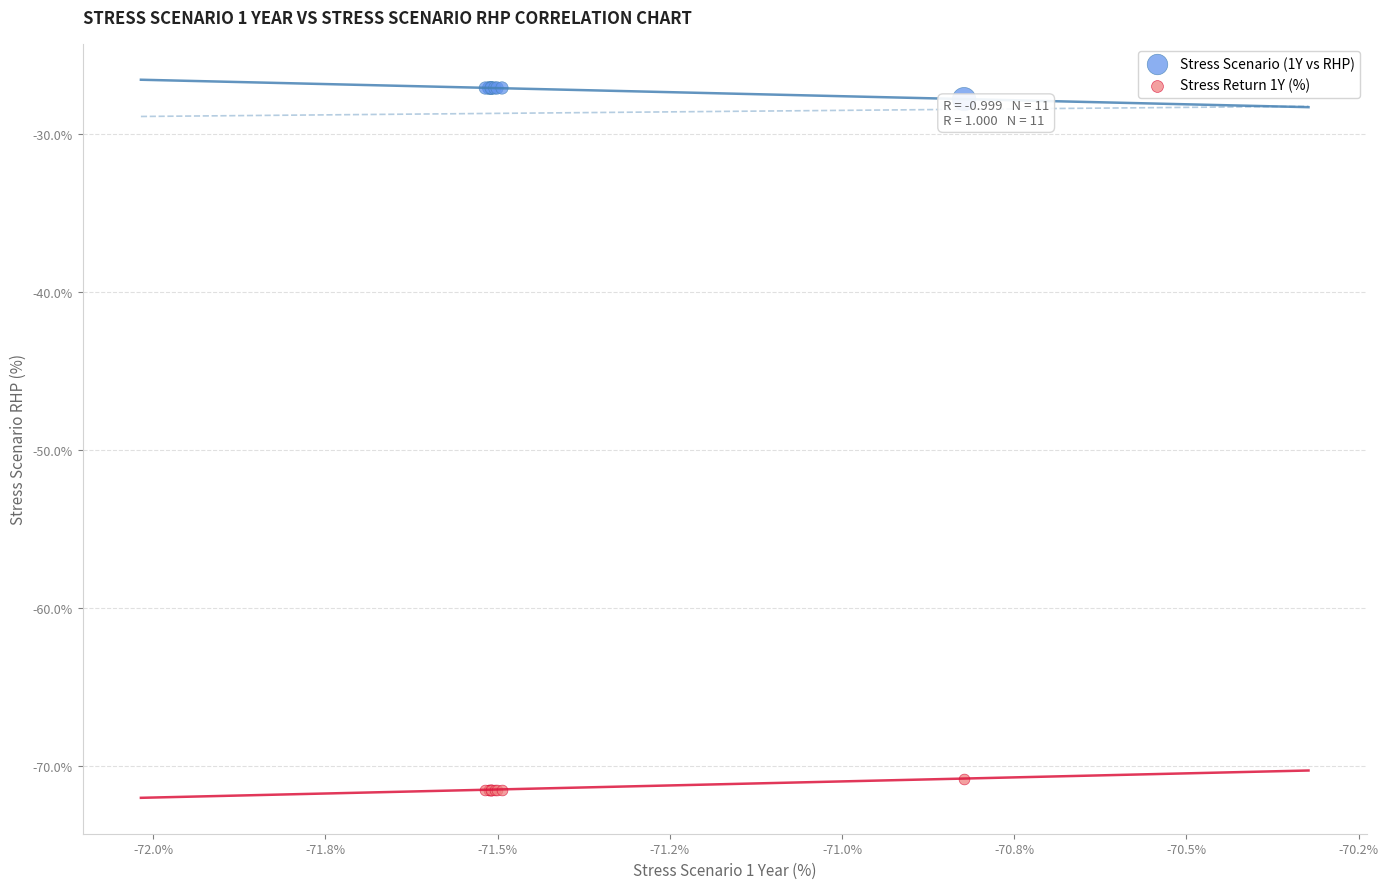

Which series reaches the minimum Y coordinate?

Stress Return 1Y (%)